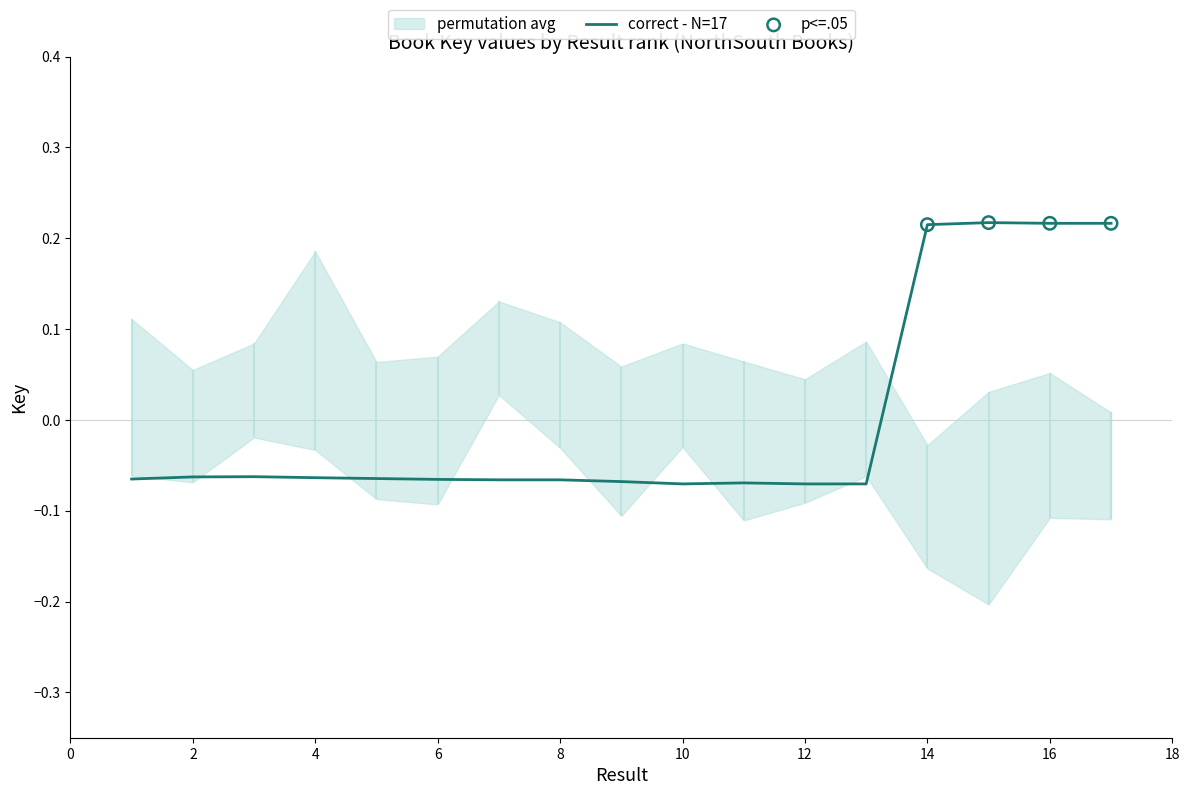

Which has a higher value, 12 or 9?

9